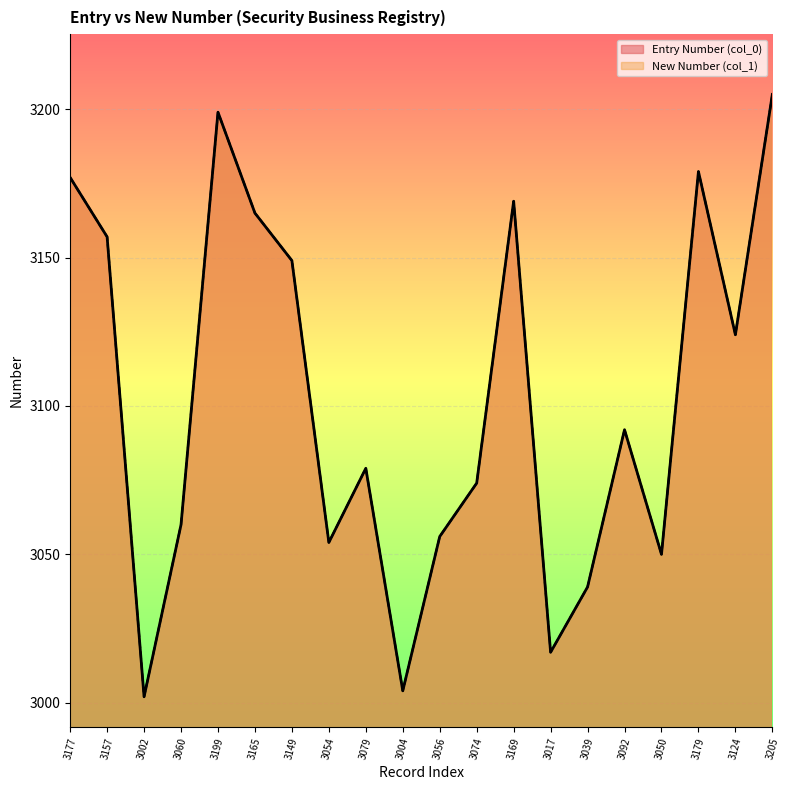

How many data points in Entry Number (col_0) are above 3092?

9